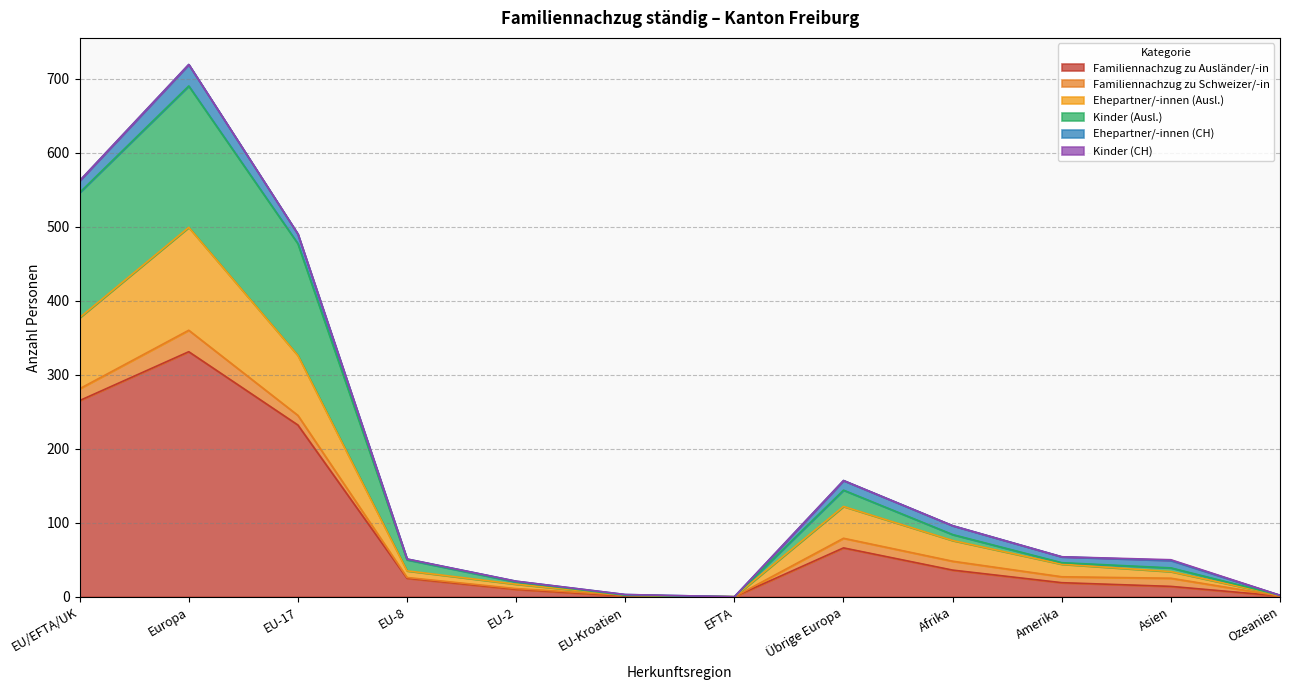

At which category is the sum across all series the highest?

Europa